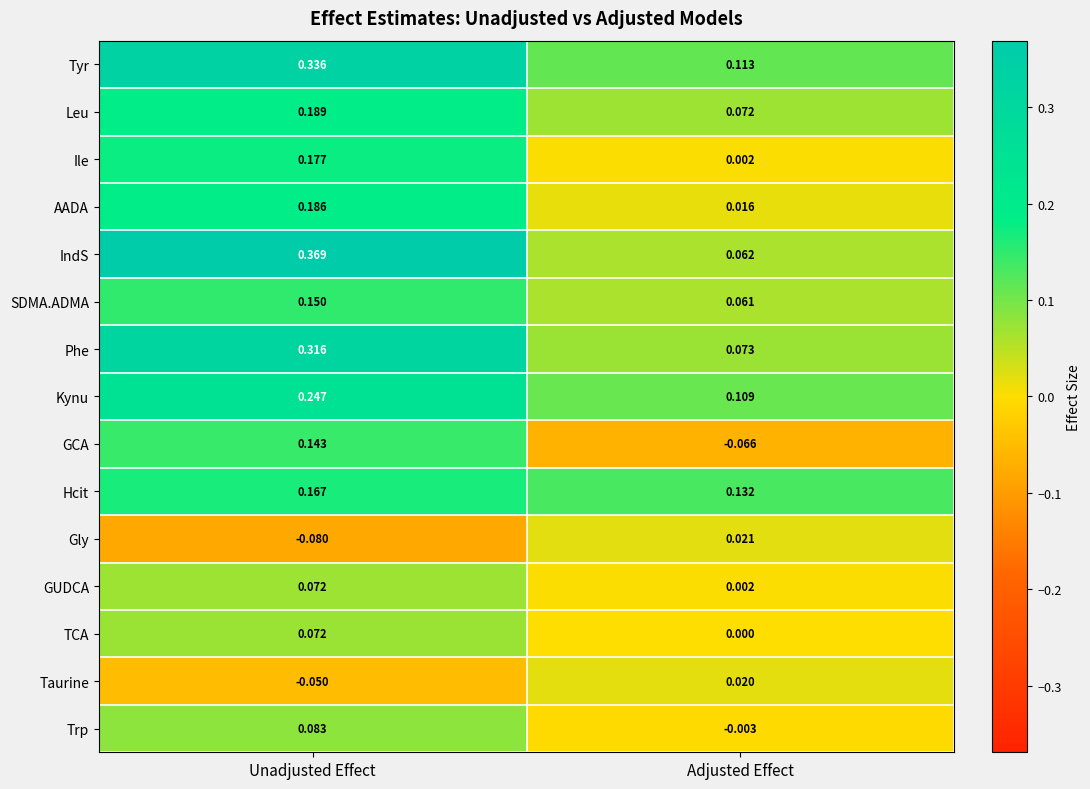

Rank the categories by TCA value from lowest to highest.

Adjusted Effect, Unadjusted Effect